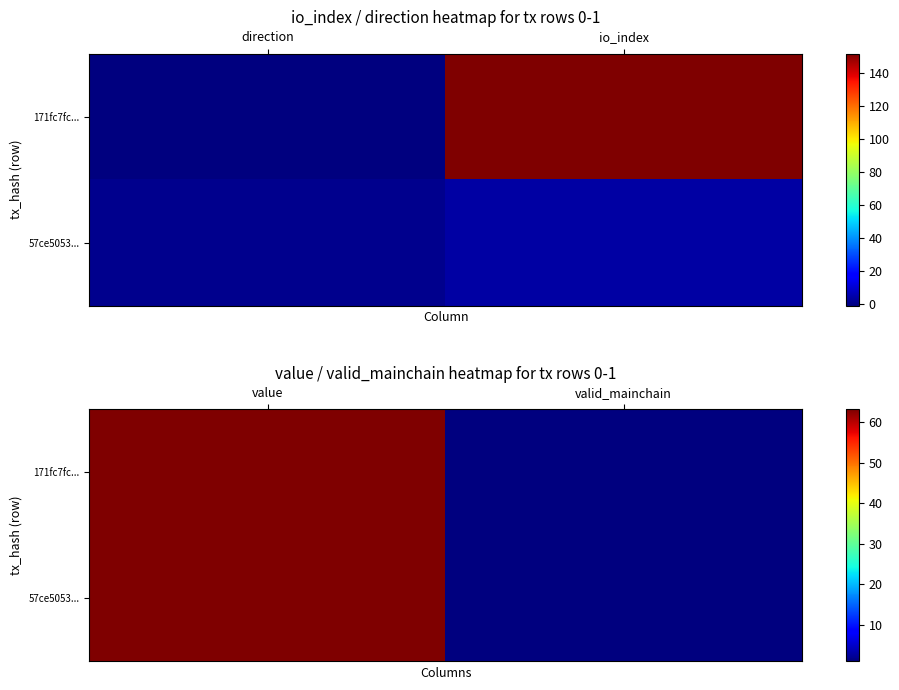

True or false: 57ce5053... has a value of 1.0 at valid_mainchain.

True